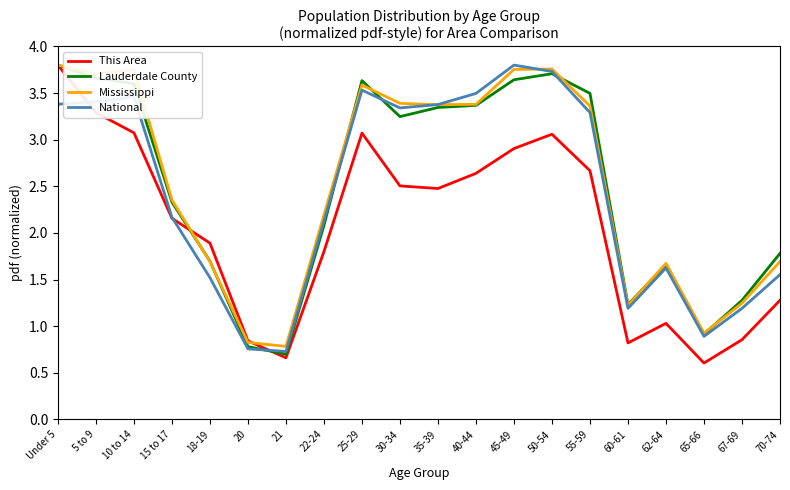

At which label does Mississippi first exceed 3?

Under 5